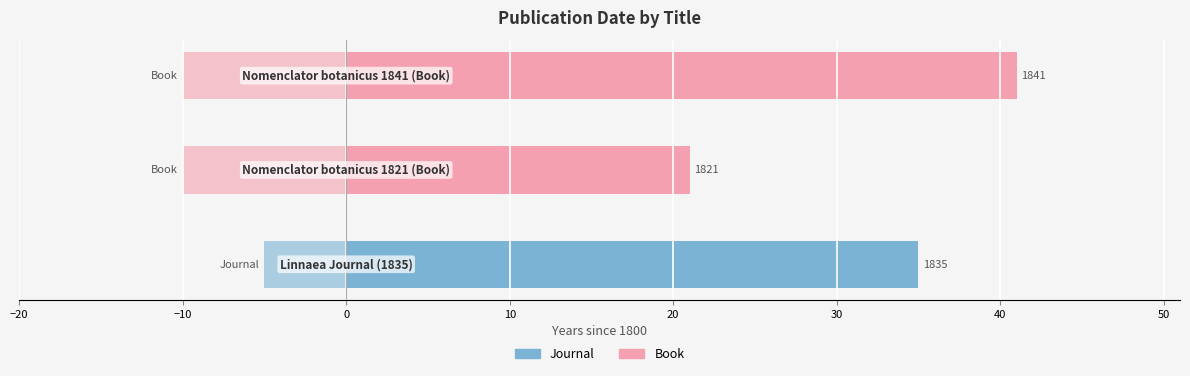

Reading right to left, extract all data points from this chart.

41	21	35